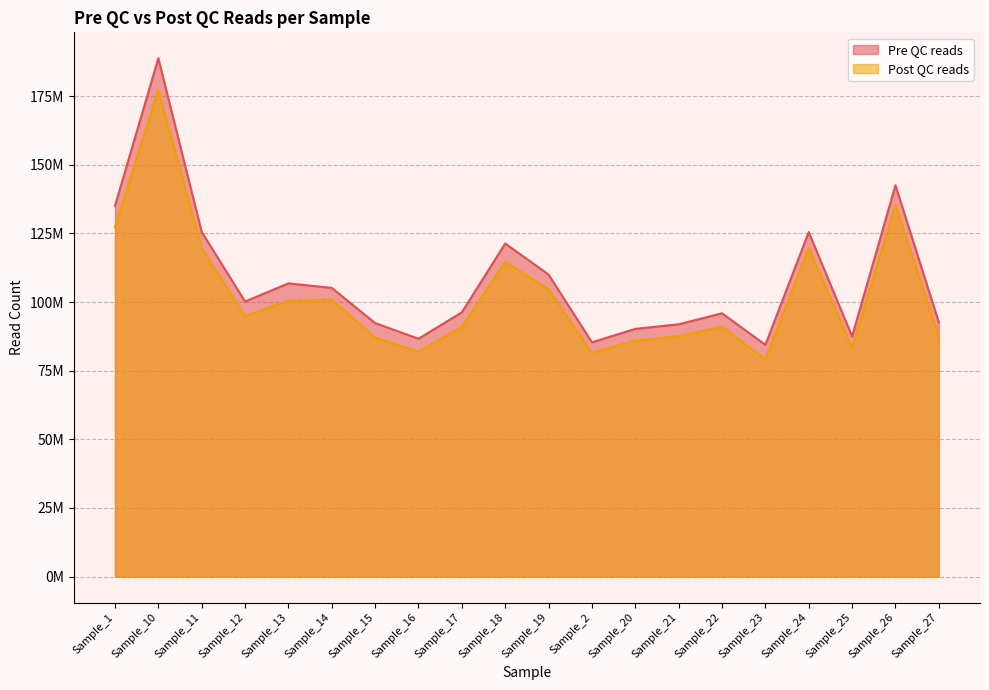

Does the chart display data point markers on the line(s)?

No